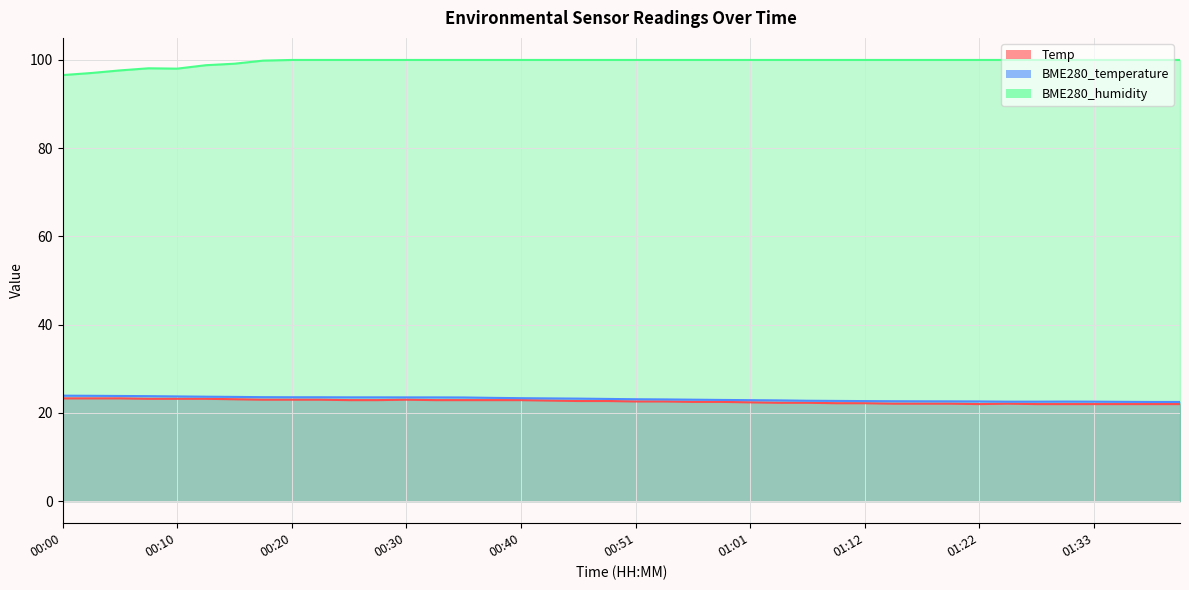

What is the total value across all series at 00:38?

146.3